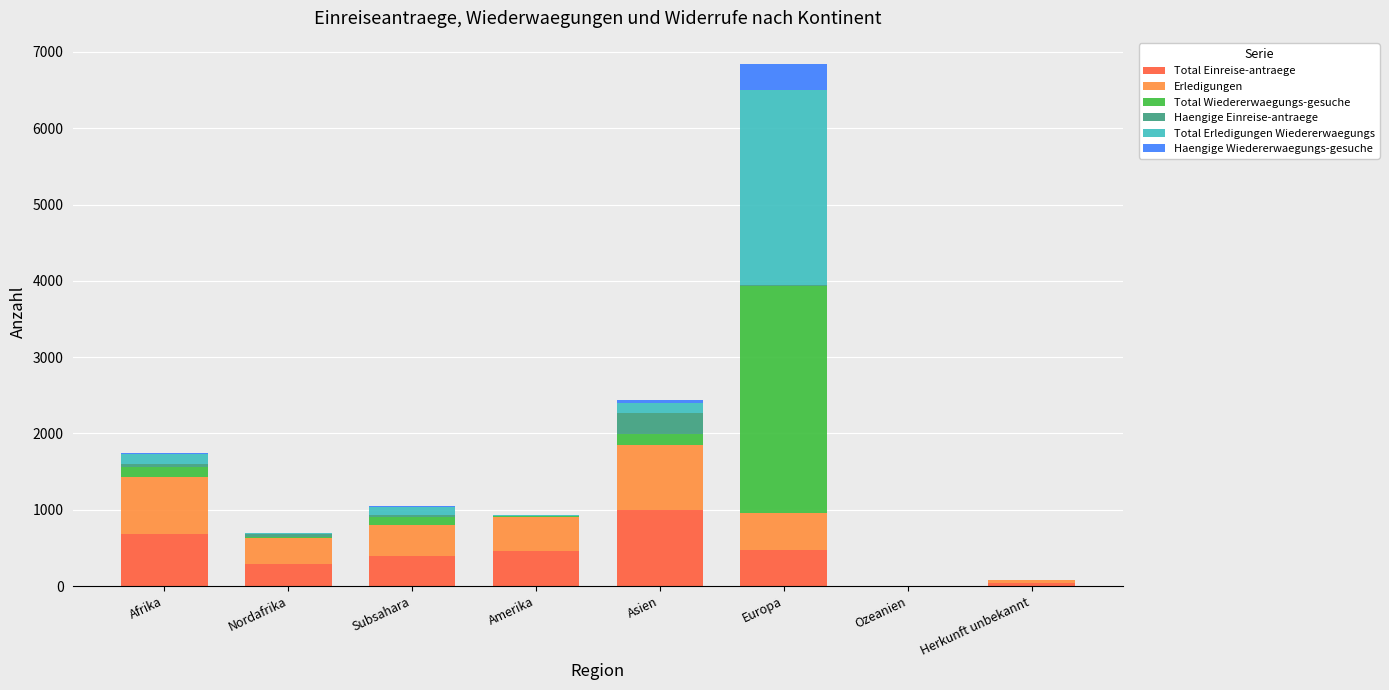

At which category is the sum across all series the highest?

Europa